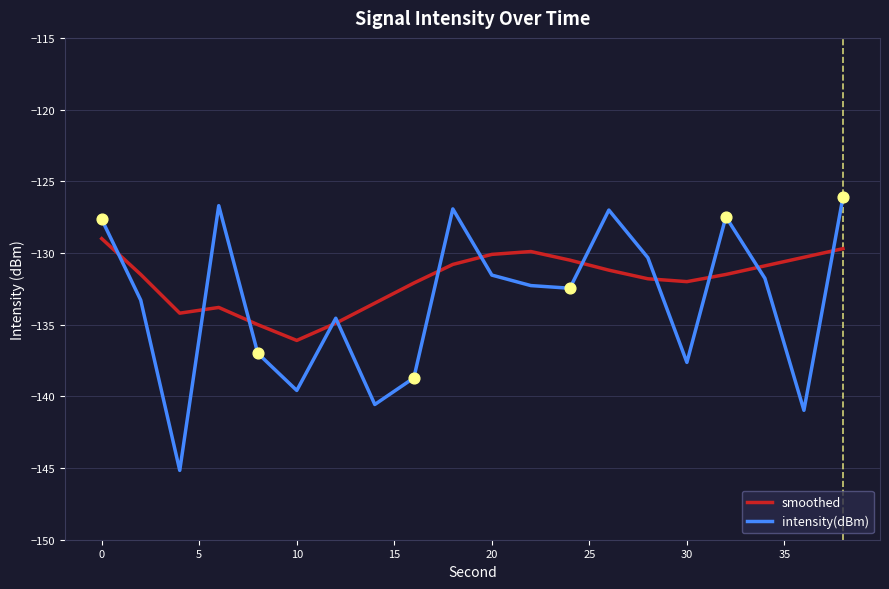

Which series has the largest range (max minus min)?

intensity(dBm)